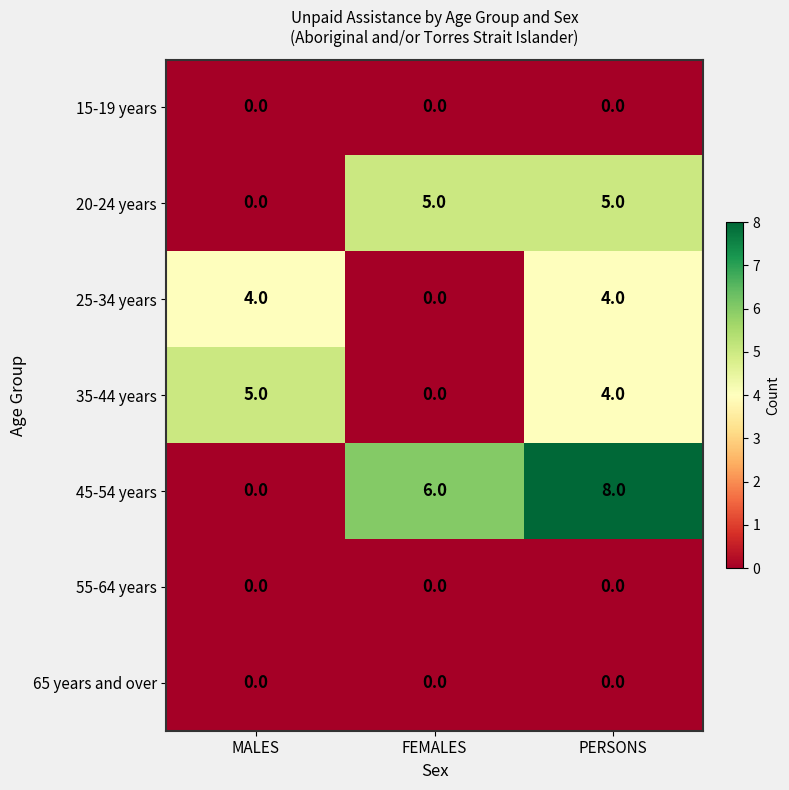

What is the spread (max minus min) of values at FEMALES?

6